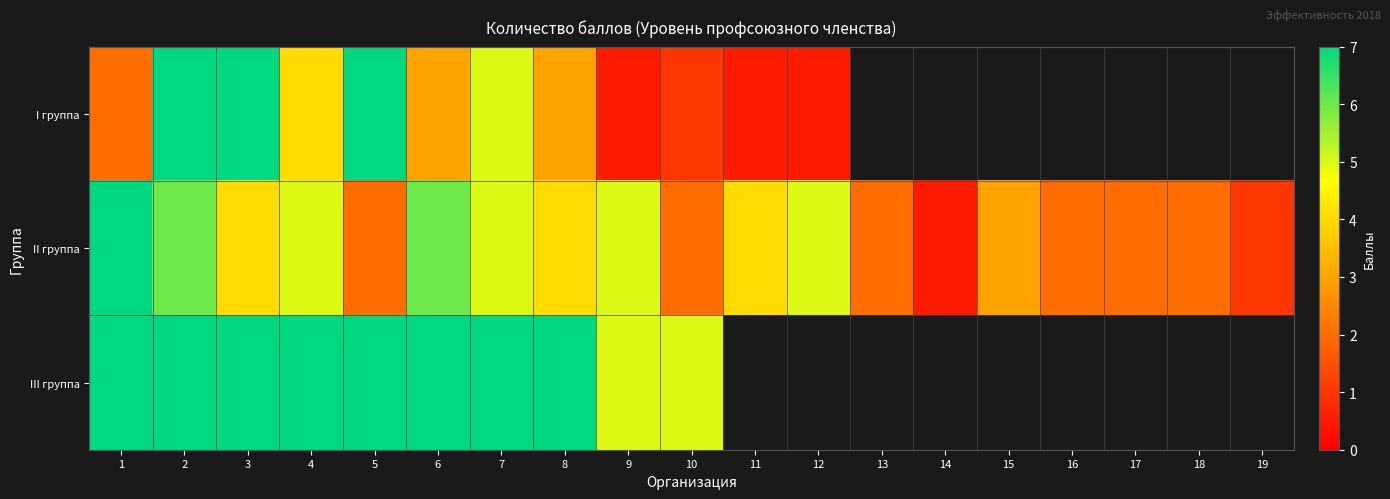

List the series in order of their overall mean, lowest first.

I группа, II группа, III группа